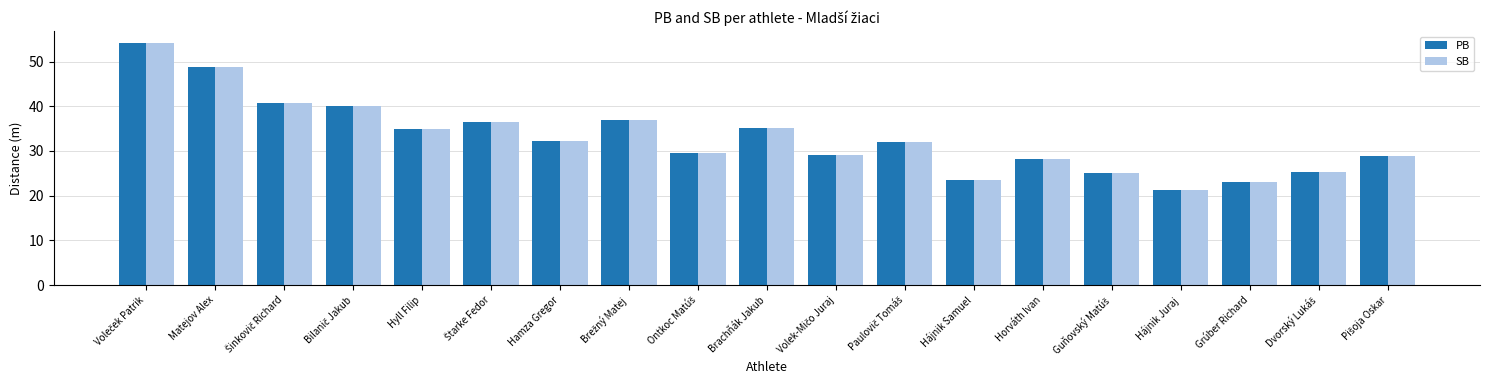

Is it true that SB equals 34.8 at Hyll Filip?

True